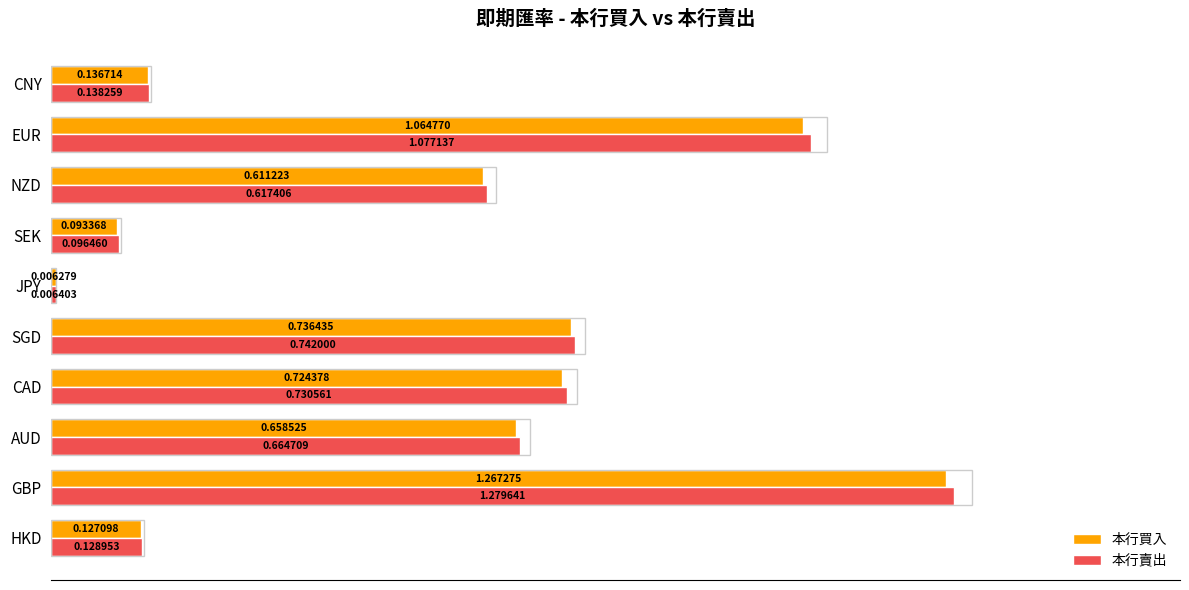

At which category is the sum across all series the highest?

GBP